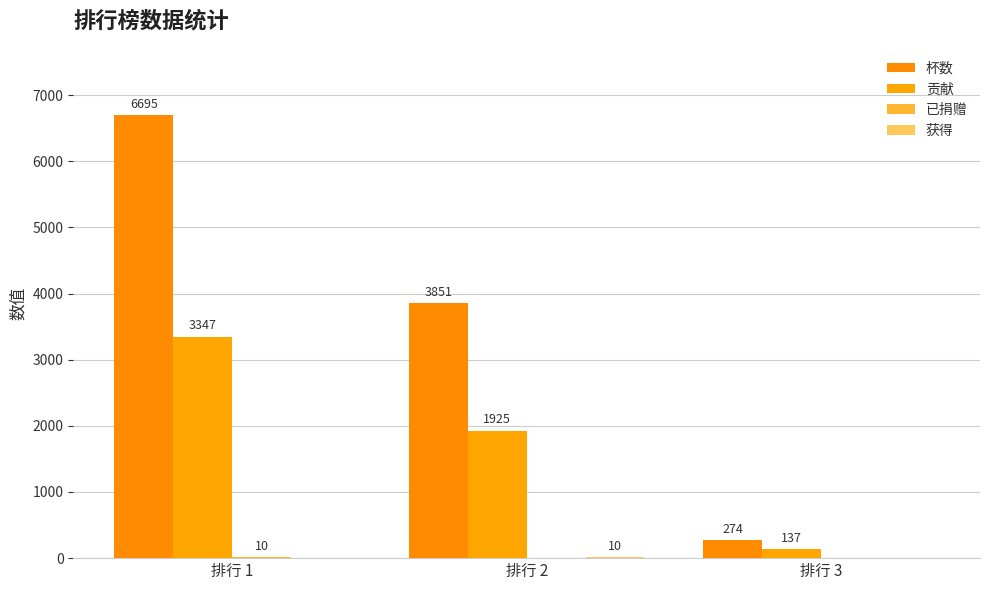

Between 排行 1 and 排行 3, which series saw the biggest shift?

杯数